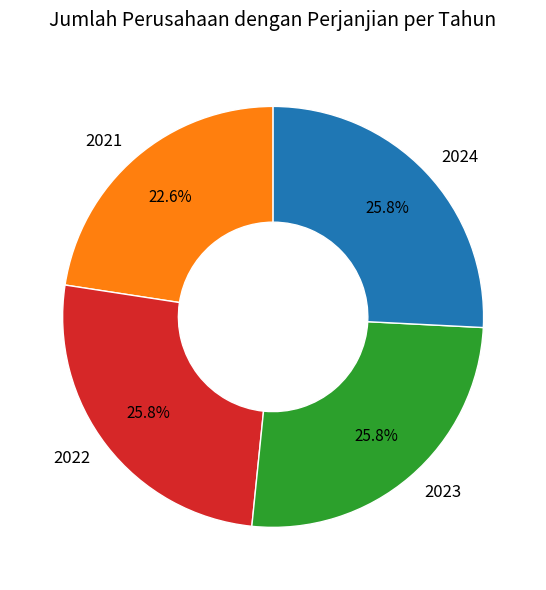

Count the number of slices in the pie.

4